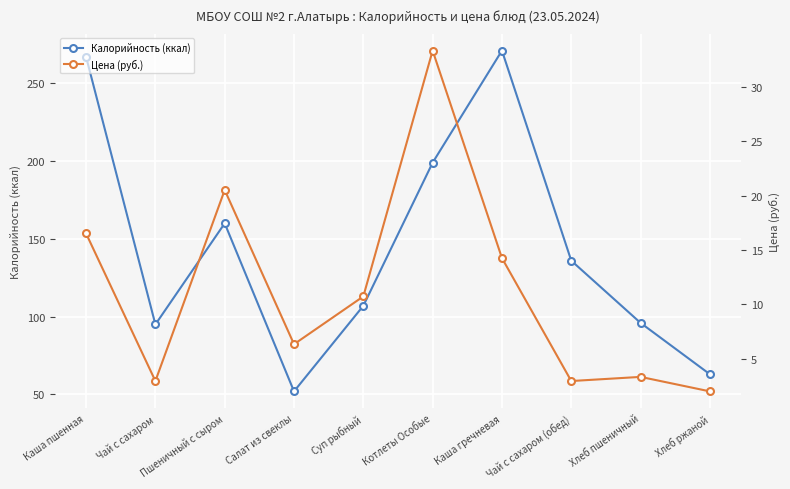

What position from the left is Салат из свеклы?

4